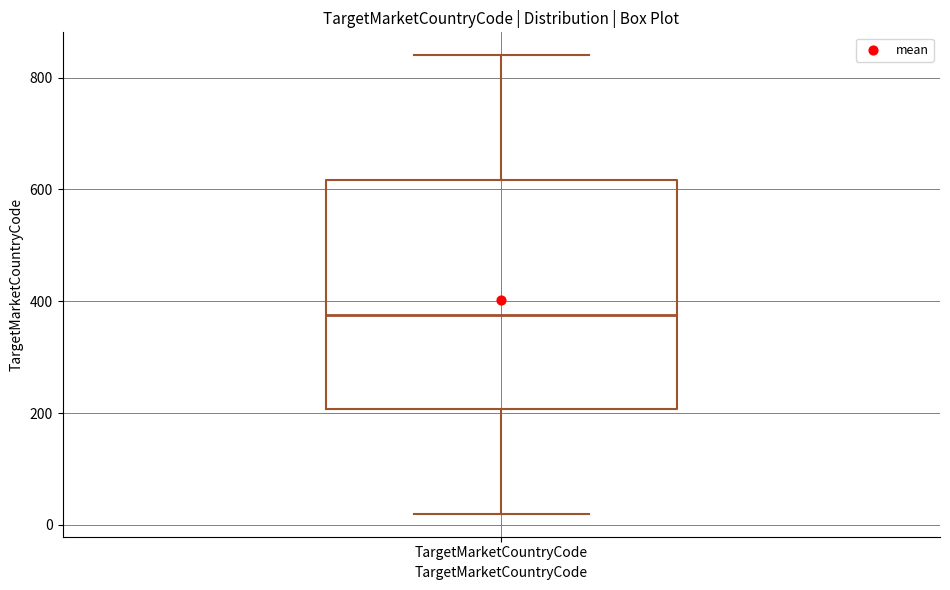

Transcribe this box plot: give where the median line is, the range the box spans, and where the two whiskers end, as read against the y-axis. The values are not printed on the chart, so give them approximately, as read against the axis.

median 380, box 200 to 620, whiskers 20 to 840